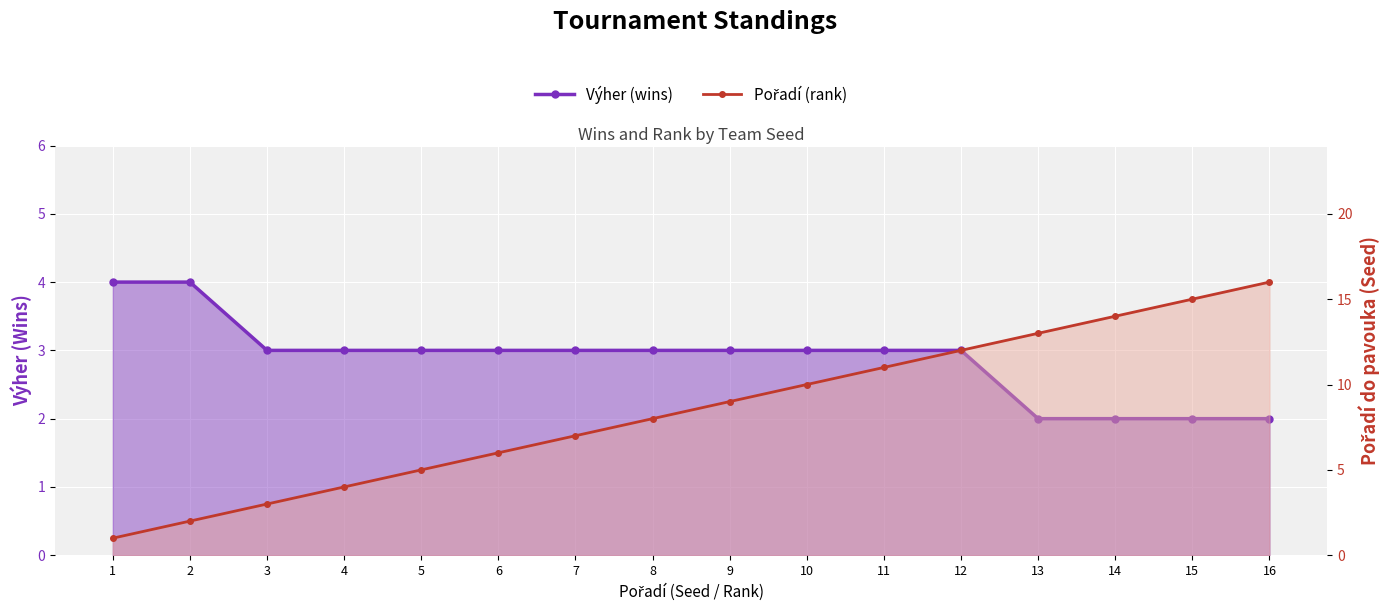

The value of Pořadí (rank) at 7 is 2. True or false?

False